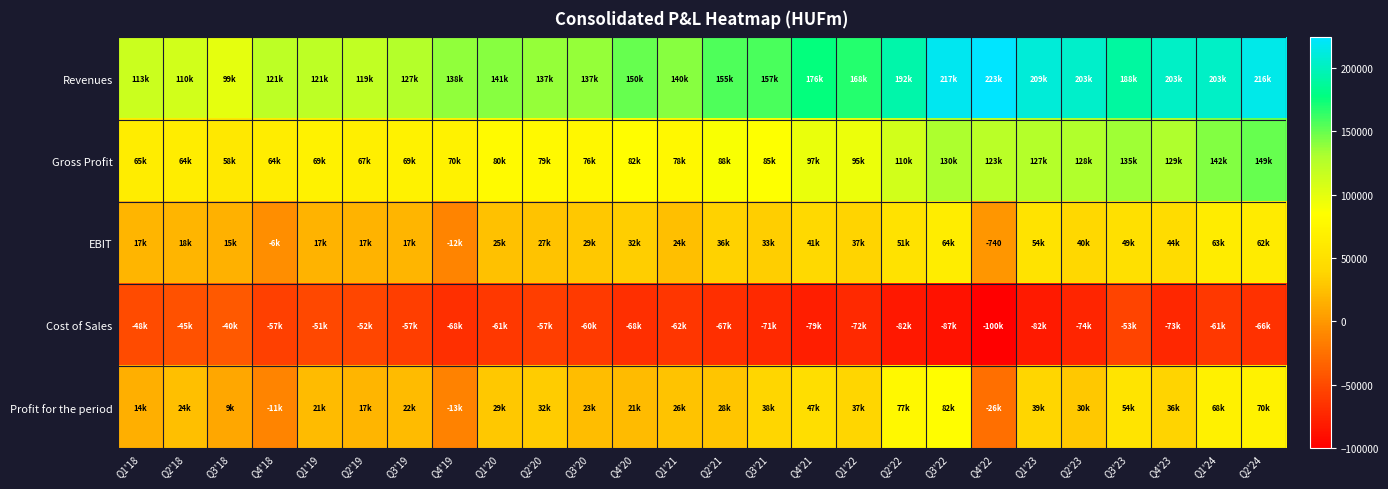

What is the smallest value displayed?

-100208